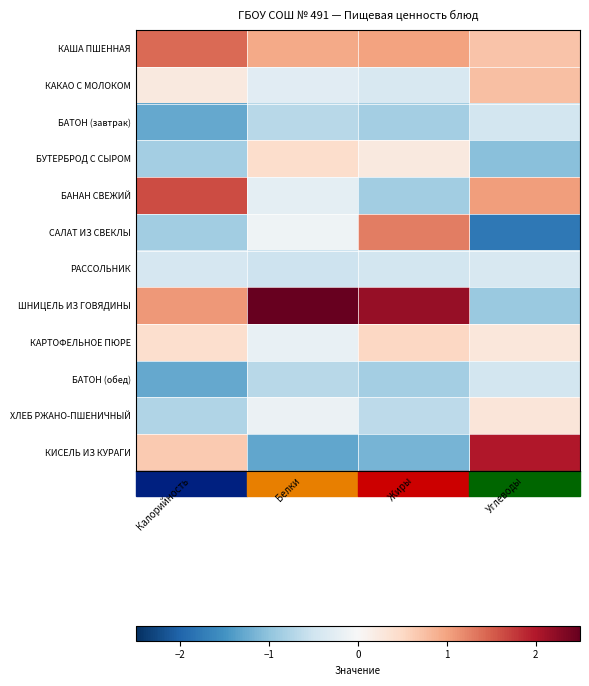

Rank the series at Белки from highest to lowest value.

ШНИЦЕЛЬ ИЗ ГОВЯДИНЫ, КАША ПШЕННАЯ, БУТЕРБРОД С СЫРОМ, САЛАТ ИЗ СВЕКЛЫ, ХЛЕБ РЖАНО-ПШЕНИЧНЫЙ, КАРТОФЕЛЬНОЕ ПЮРЕ, БАНАН СВЕЖИЙ, КАКАО С МОЛОКОМ, РАССОЛЬНИК, БАТОН (завтрак), БАТОН (обед), КИСЕЛЬ ИЗ КУРАГИ